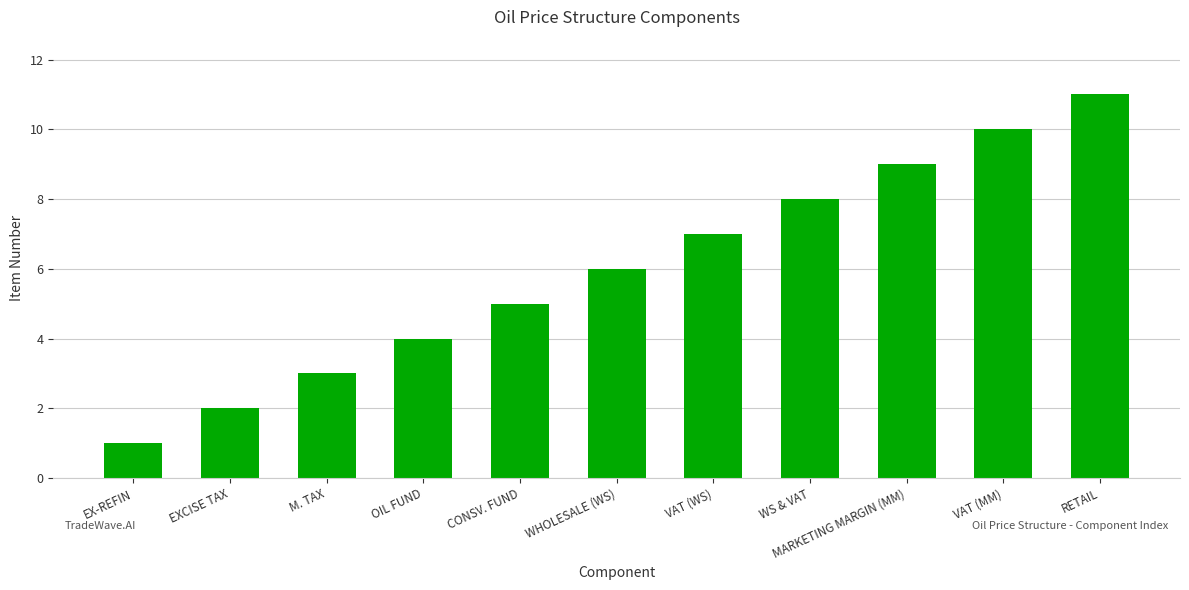

Is it true that the value at CONSV. FUND is 5?

True